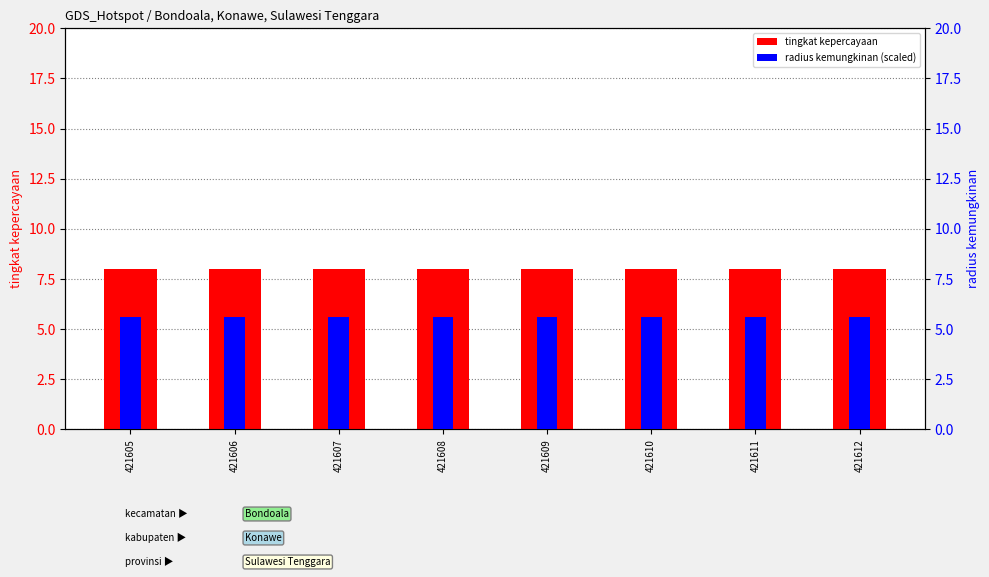

The tingkat kepercayaan series shows 5.0 at 421610. True or false?

False